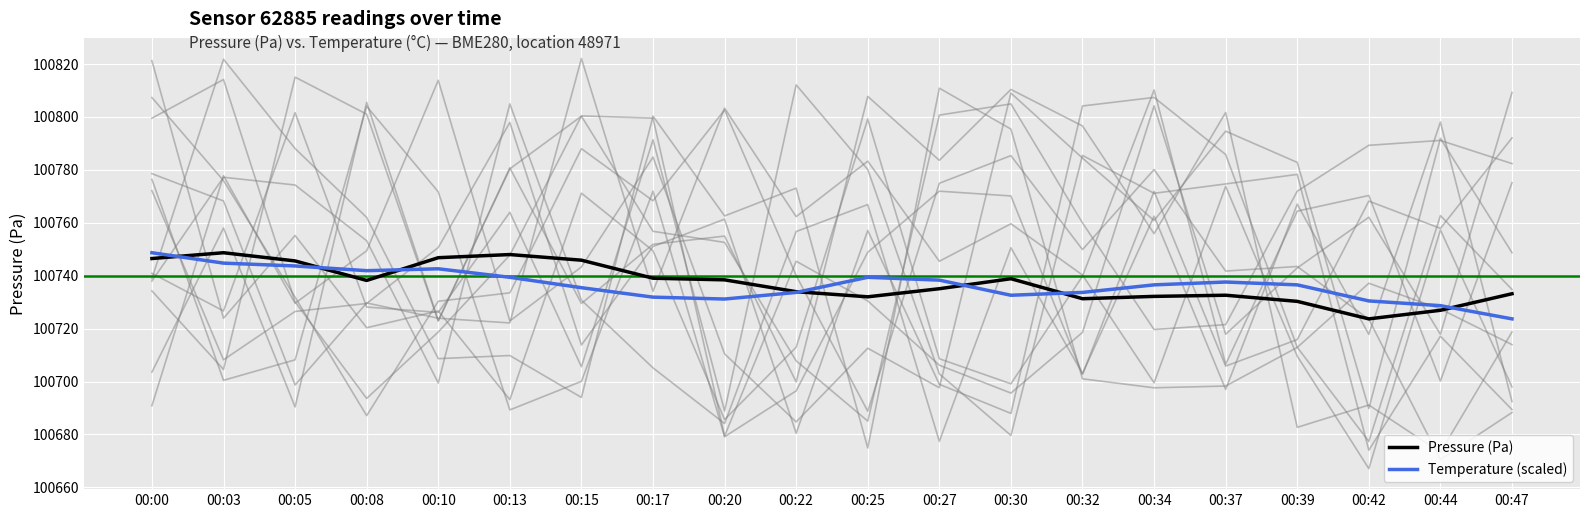

What value does the Pressure (Pa) series have at 00:10?

100746.8